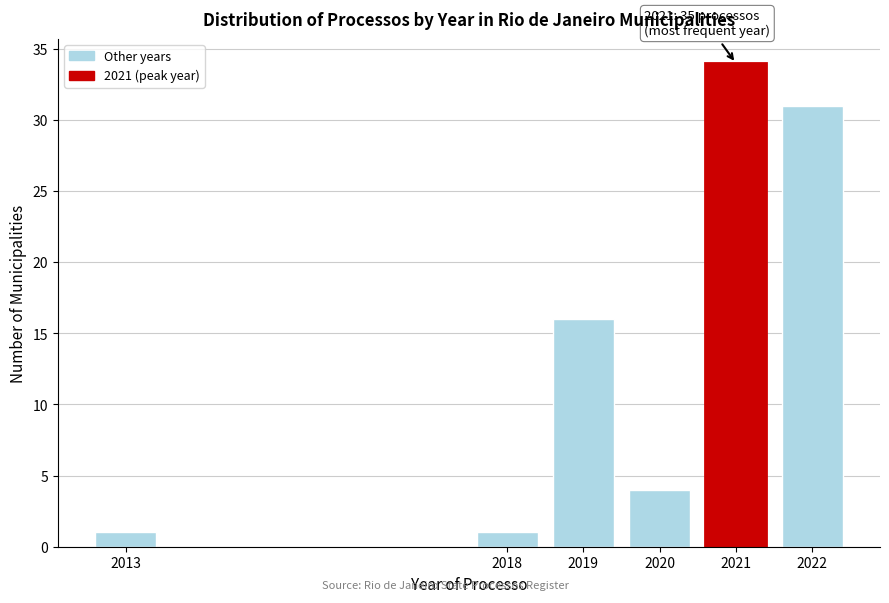

Reading right to left, list all the values displayed in this chart.

2022=31	2021=34	2020=4	2019=16	2018=1	2013=1